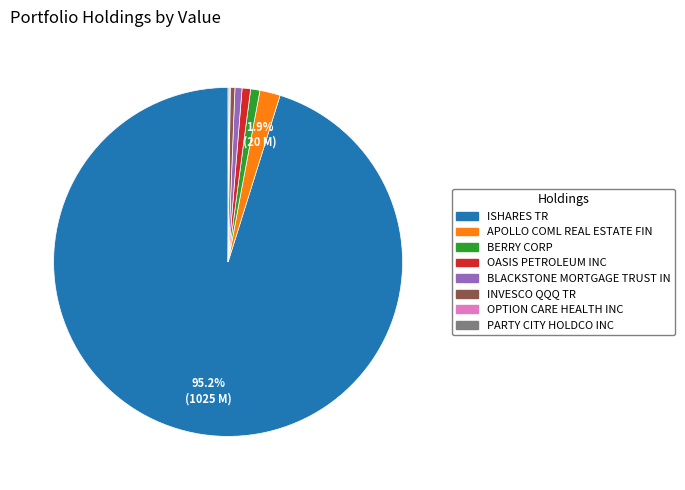

Which category has the biggest portion of the pie?

ISHARES TR